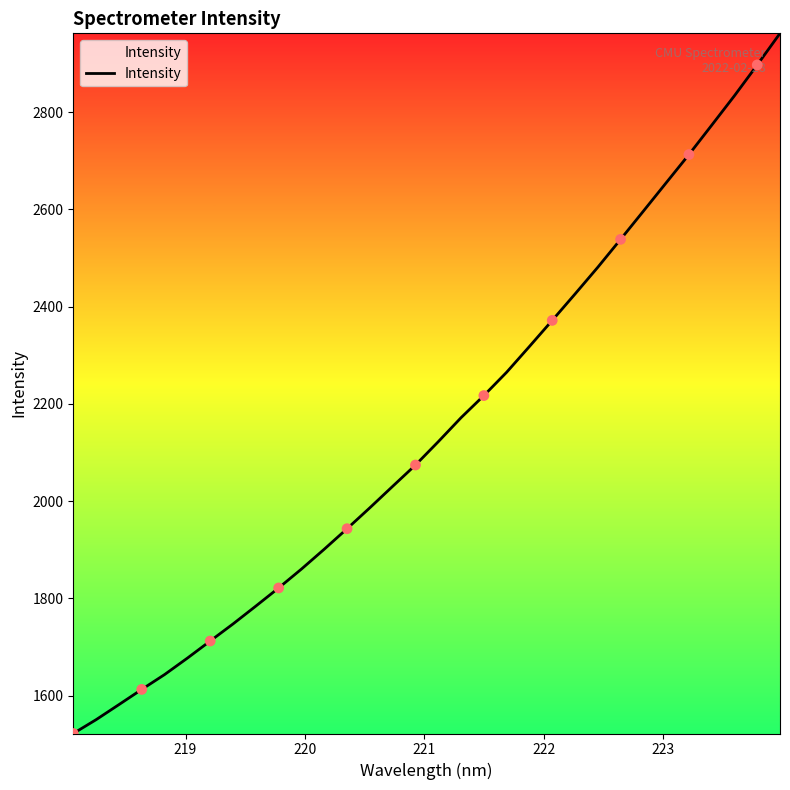

What is the maximum value shown in the chart?

2962.1